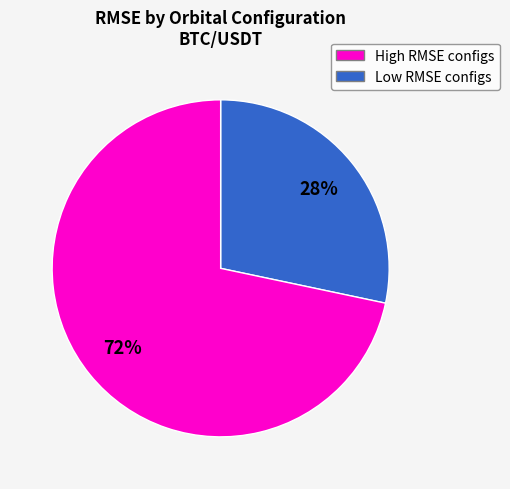

Is there any slice that represents more than half of the pie?

Yes